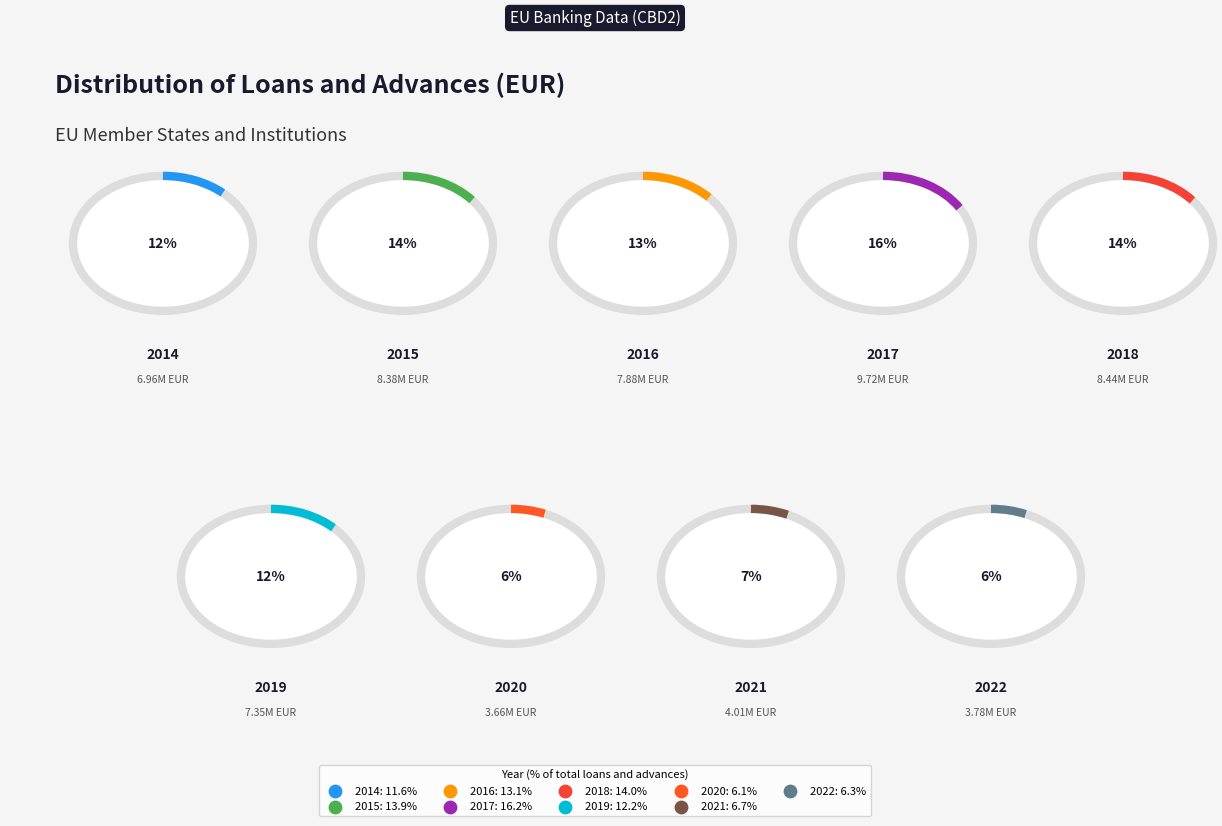

True or false: 2020 accounts for 6% of the total.

True